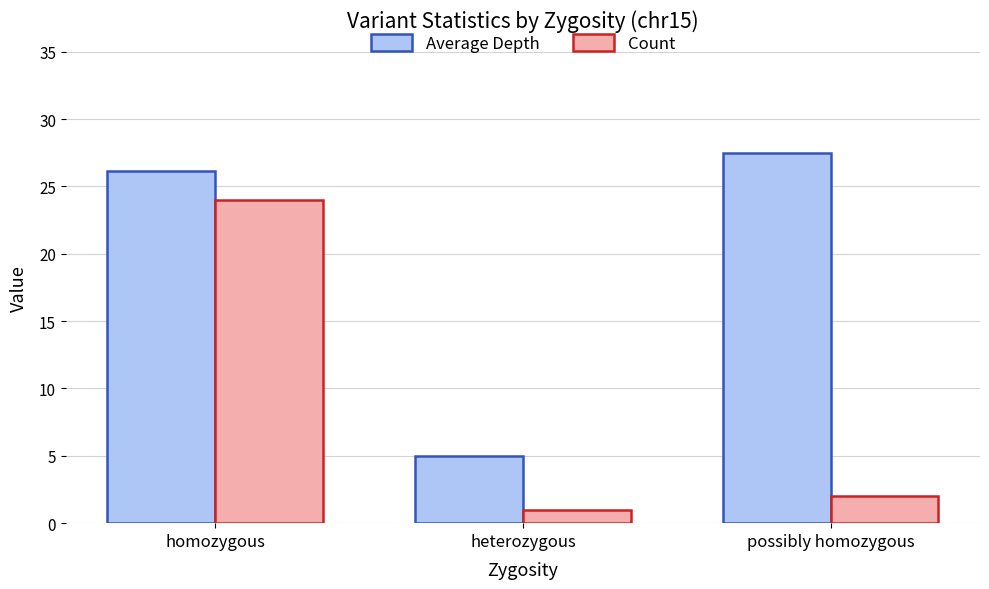

How many groups of bars are there?

3